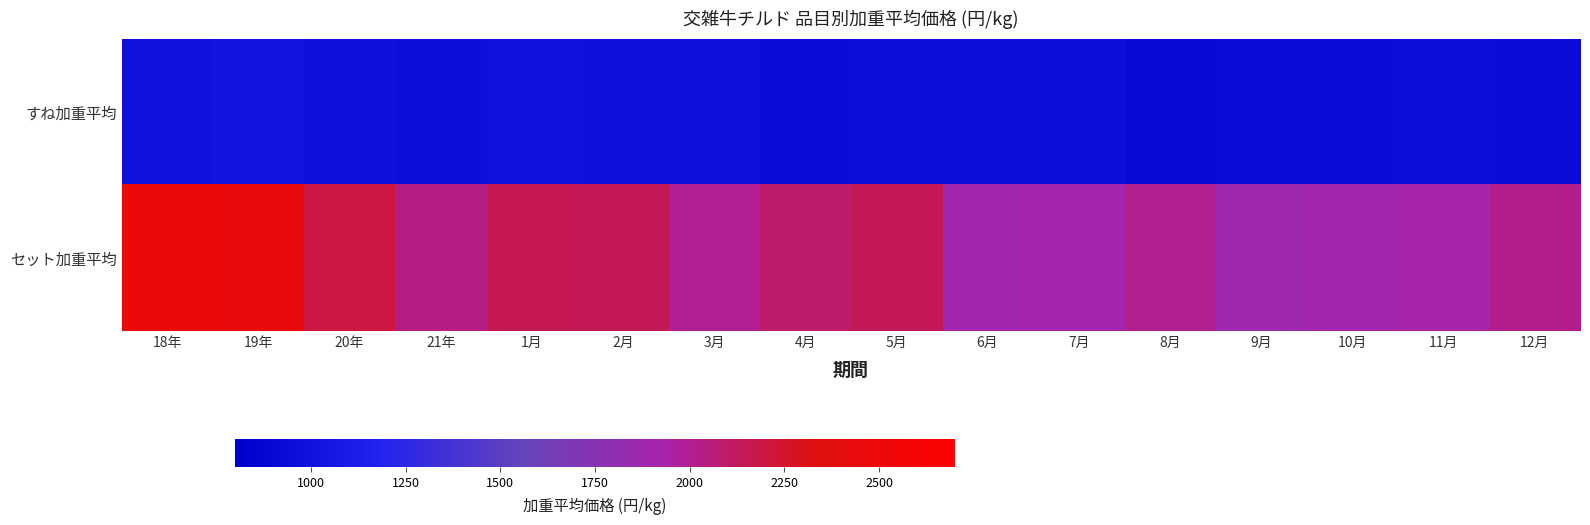

What is the sum of all セット加重平均 values?

33254